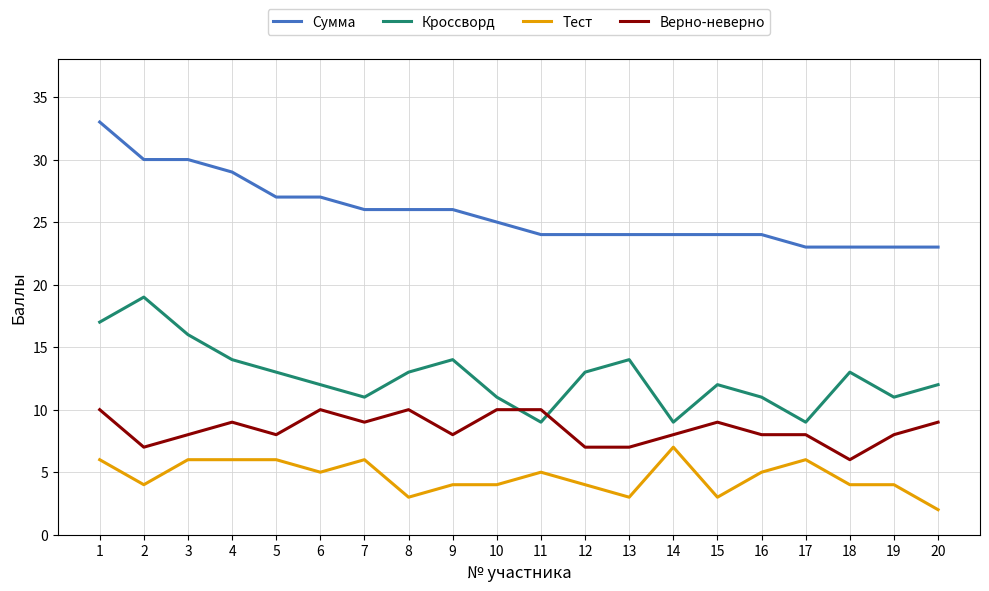

Where is the first local minimum for Кроссворд?

7